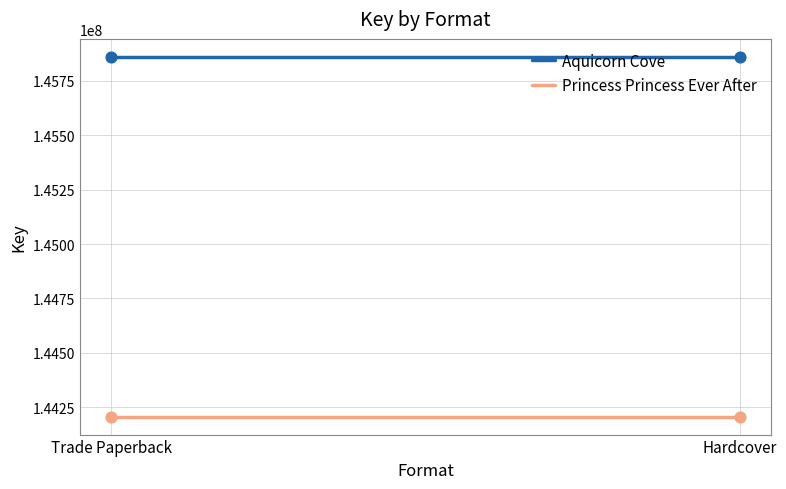

Which series has the widest spread of Y values?

Aquicorn Cove